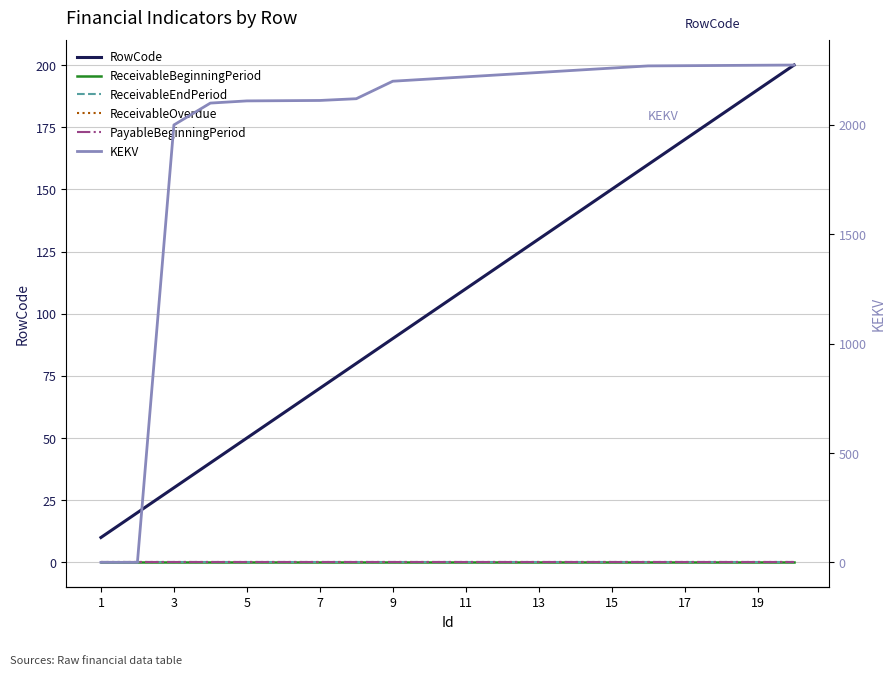

What is the average value of the KEKV series?

1976